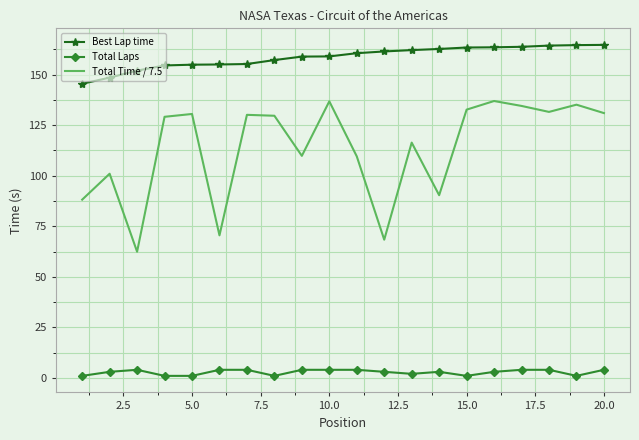

Rank the series by their maximum value, from lowest to highest.

Total Laps, Total Time / 7.5, Best Lap time